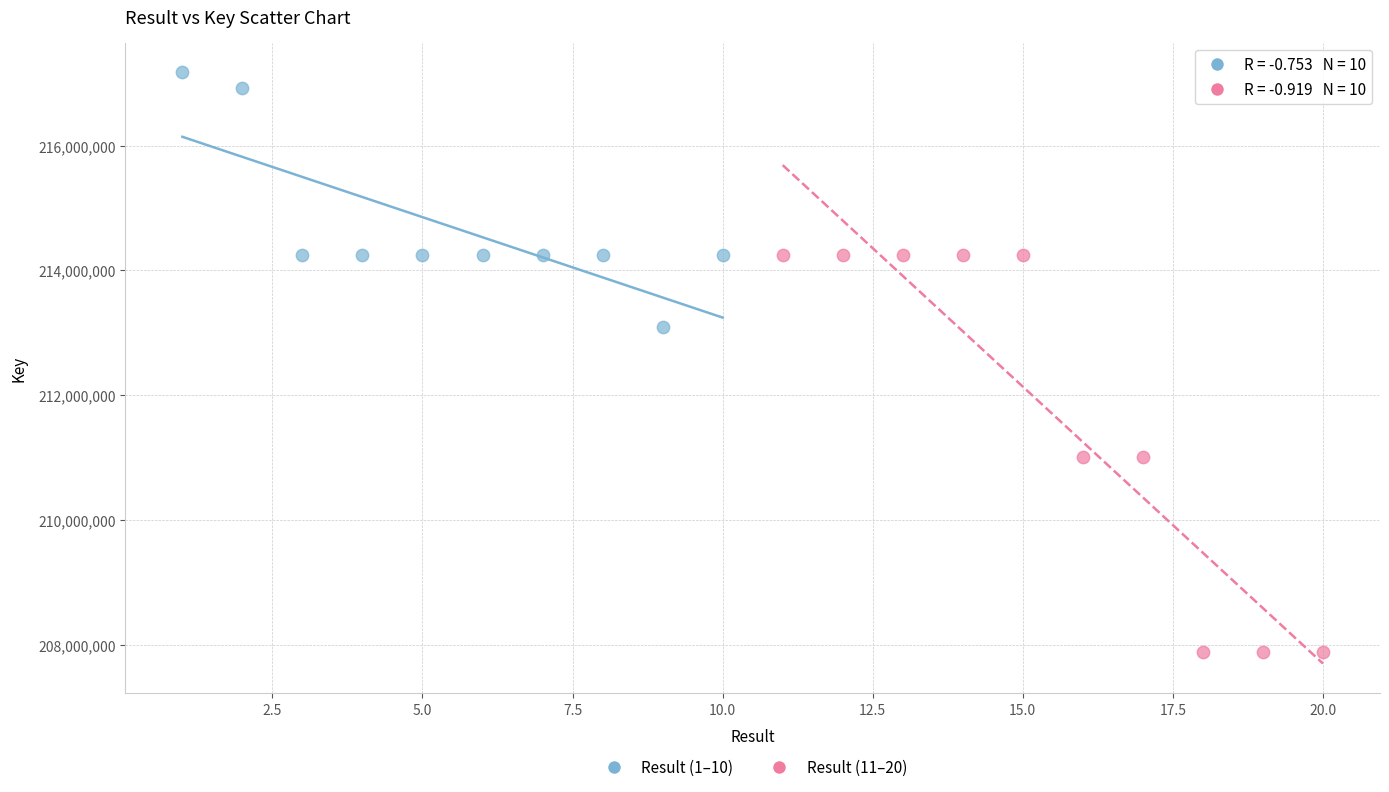

Which series contains the highest Y value?

Result (1–10)